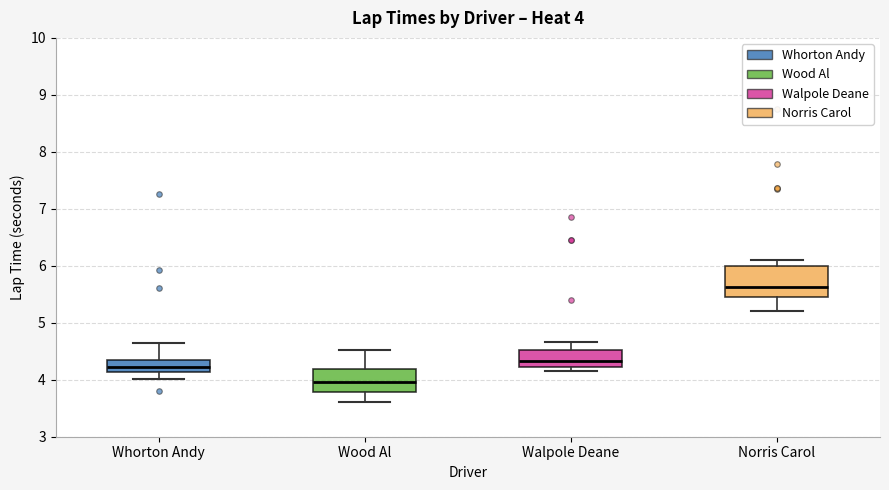

Which box's median line is the highest?

Norris Carol